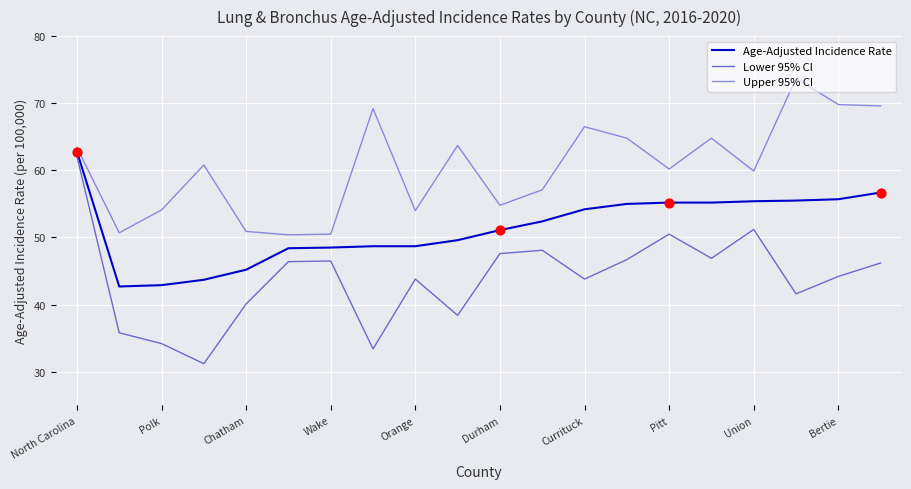

Which series has the widest spread of values?

Lower 95% CI